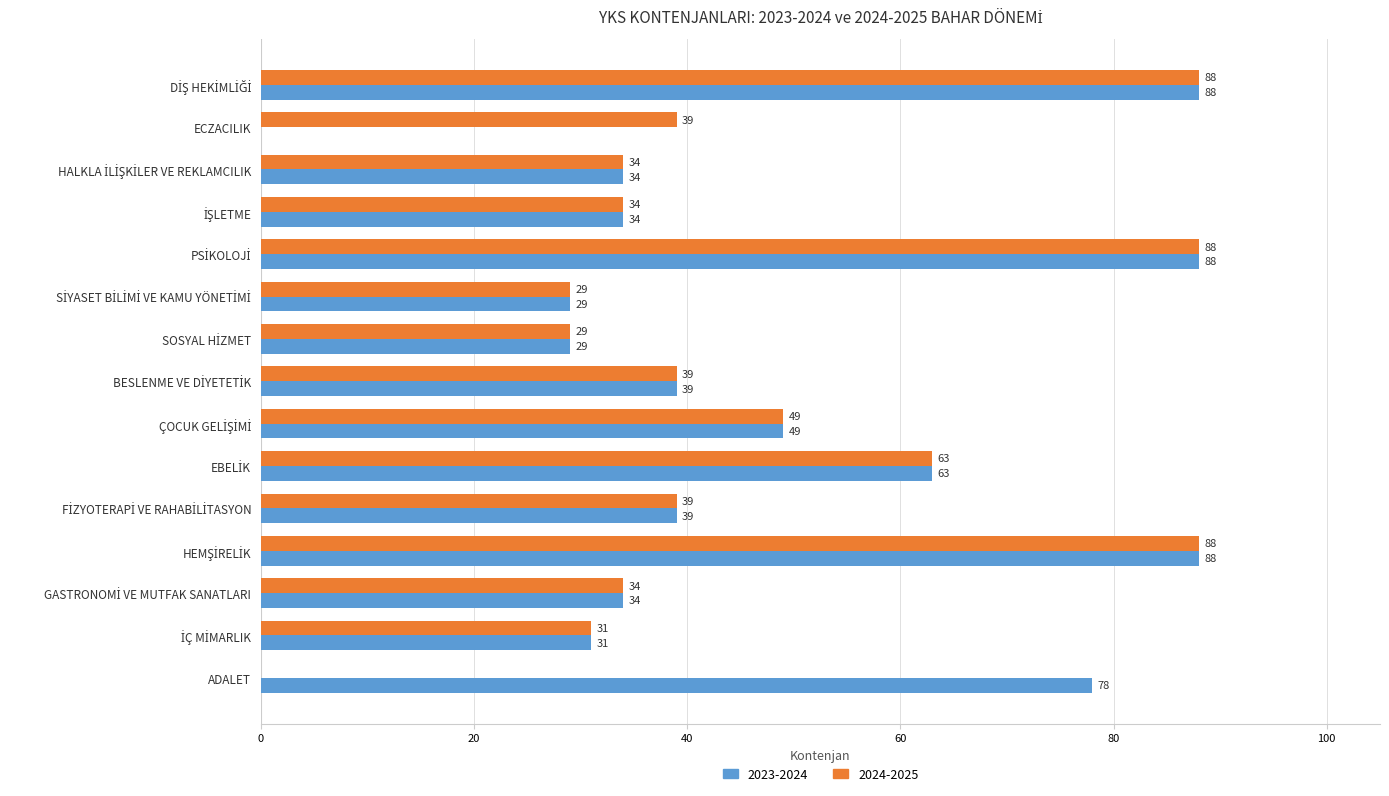

What is the greatest value displayed?

88